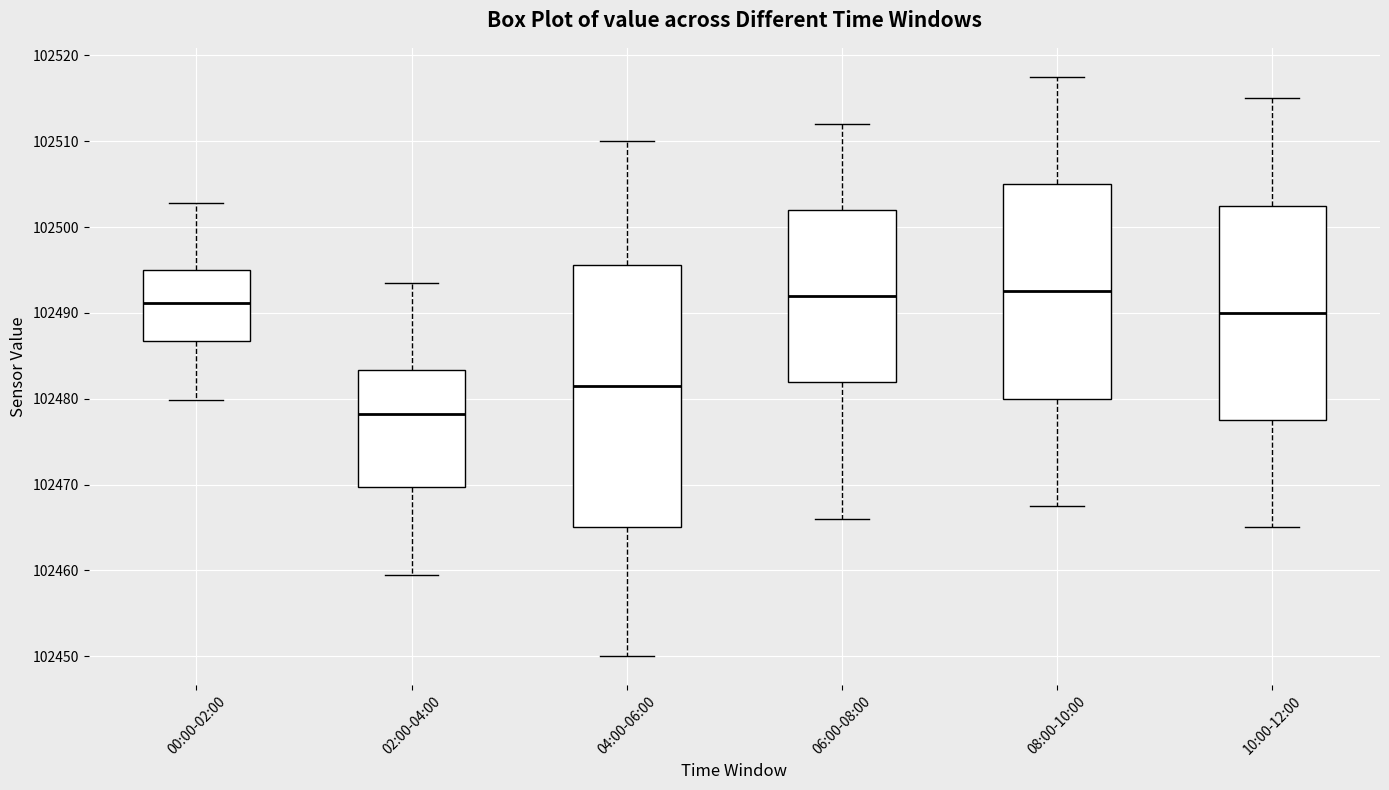

Reading left to right, transcribe this box plot: for each box, give where its median line is, the range the box spans, and where its two whiskers end, as read against the y-axis. The values are not printed on the chart, so give them approximately, as read against the axis.

00:00-02:00: median 102491, box 102487 to 102495, whiskers 102480 to 102503
02:00-04:00: median 102478, box 102470 to 102483, whiskers 102460 to 102494
04:00-06:00: median 102482, box 102465 to 102496, whiskers 102450 to 102510
06:00-08:00: median 102492, box 102482 to 102502, whiskers 102466 to 102512
08:00-10:00: median 102493, box 102480 to 102505, whiskers 102468 to 102518
10:00-12:00: median 102490, box 102478 to 102503, whiskers 102465 to 102515